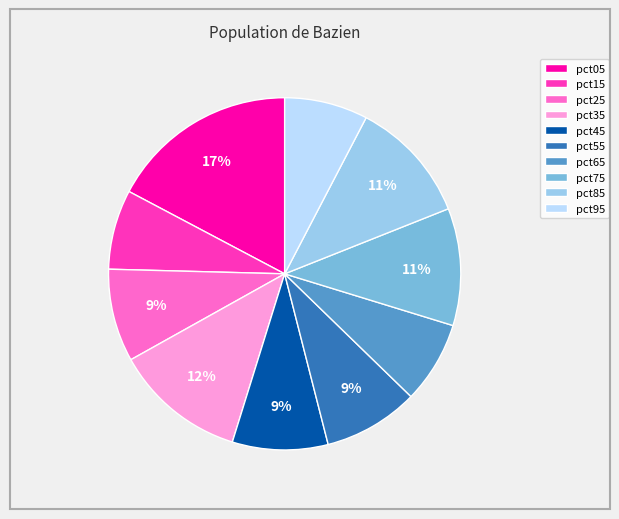

To the nearest percent, what portion does pct35 represent?

12%